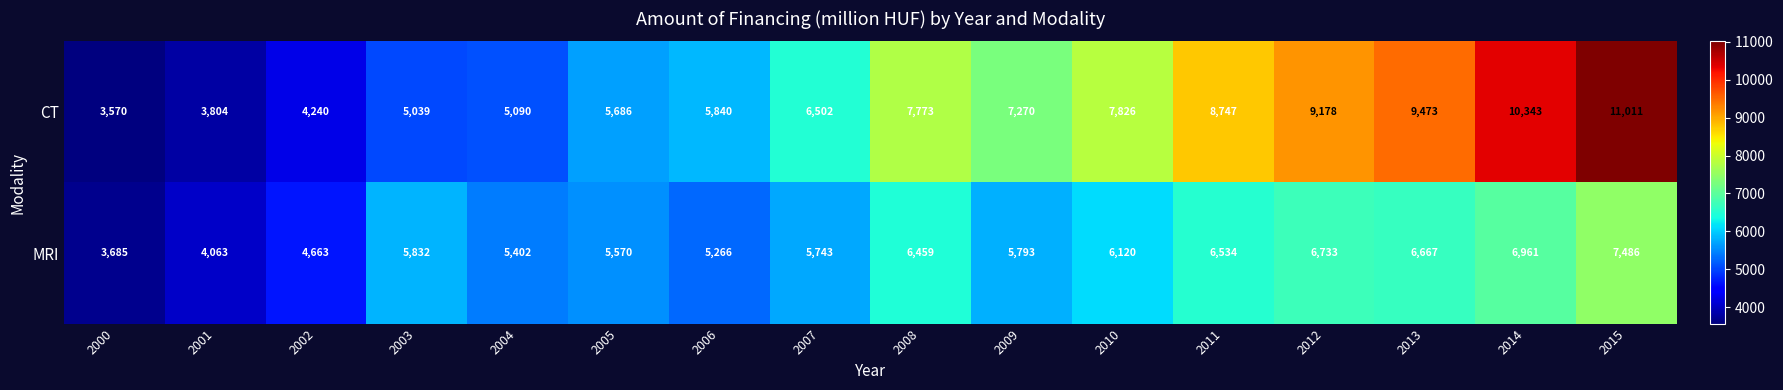

True or false: CT has a value of 7773 at 2008.

True